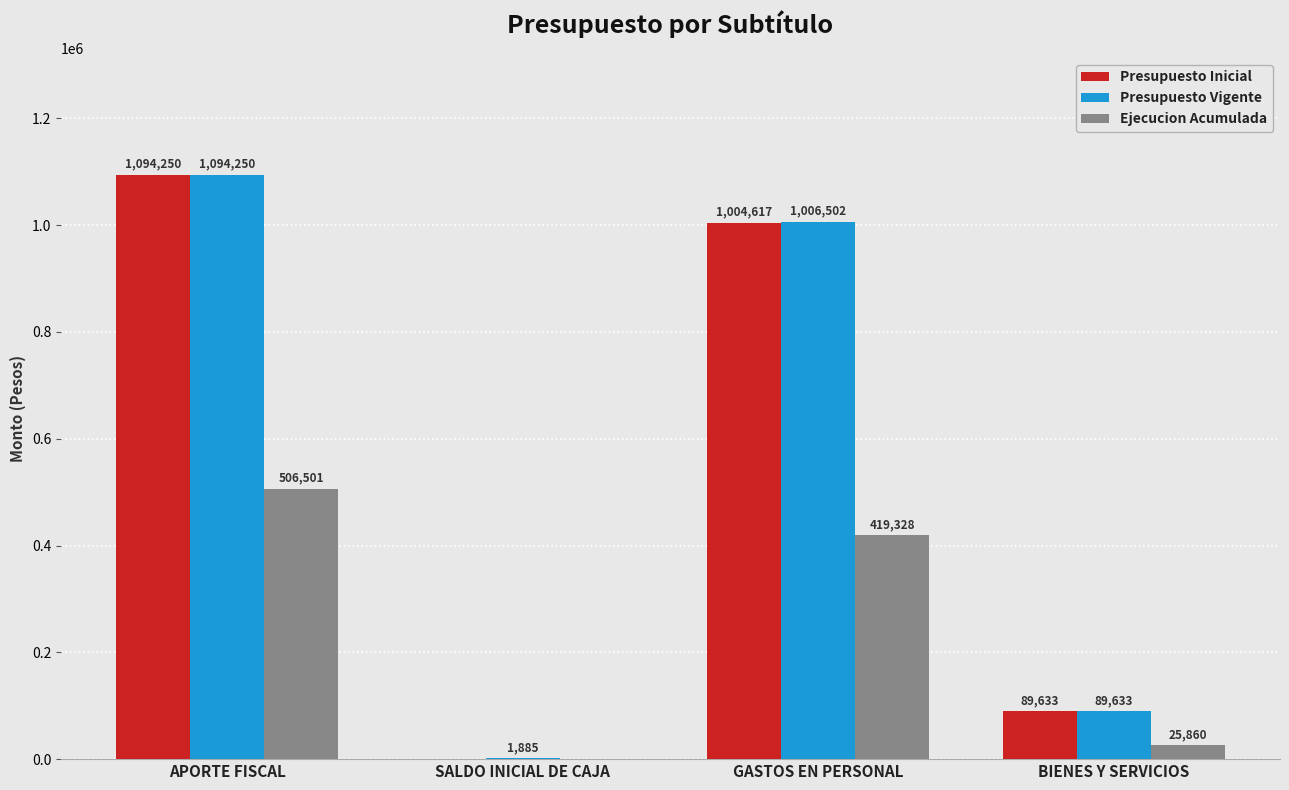

Is the value of Presupuesto Inicial at SALDO INICIAL DE CAJA greater than the value of Ejecucion Acumulada at GASTOS EN PERSONAL?

No